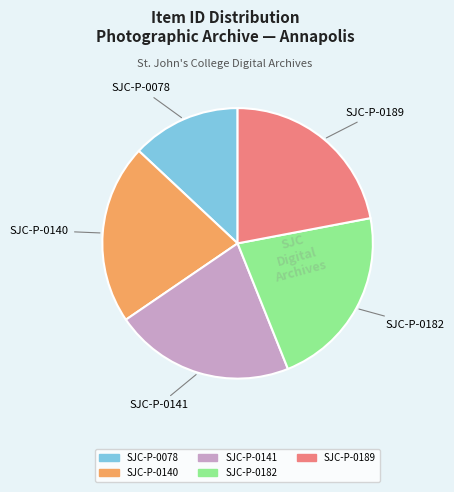

Does SJC-P-0189 represent more than half of the total?

No